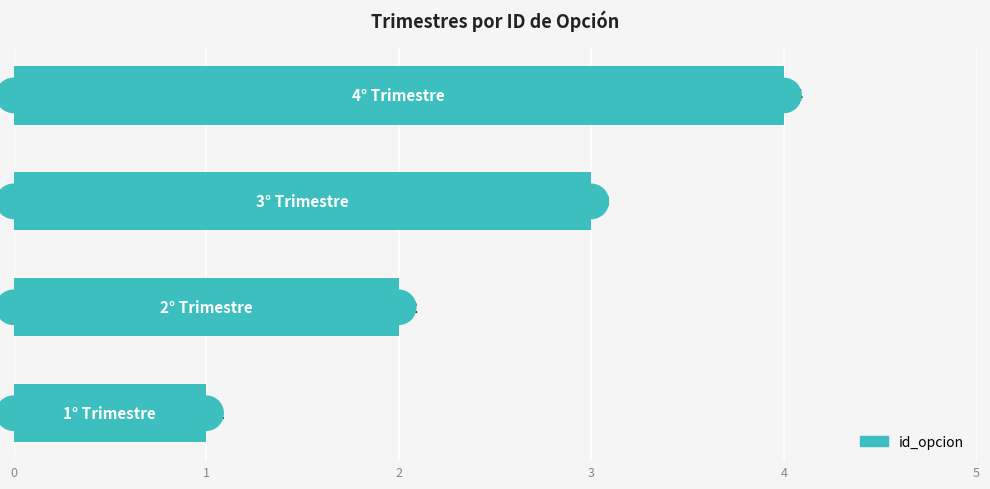

What is the change in value from 1 to 3?

+2